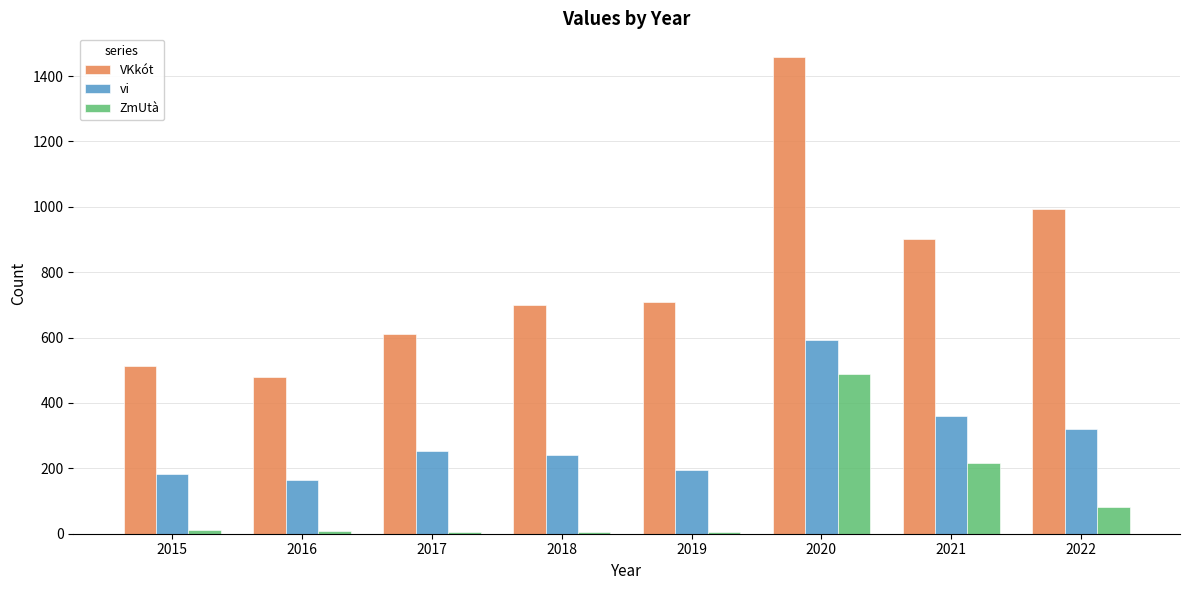

Rank the series by their average value, from lowest to highest.

ZmUtà, vi, VKkót